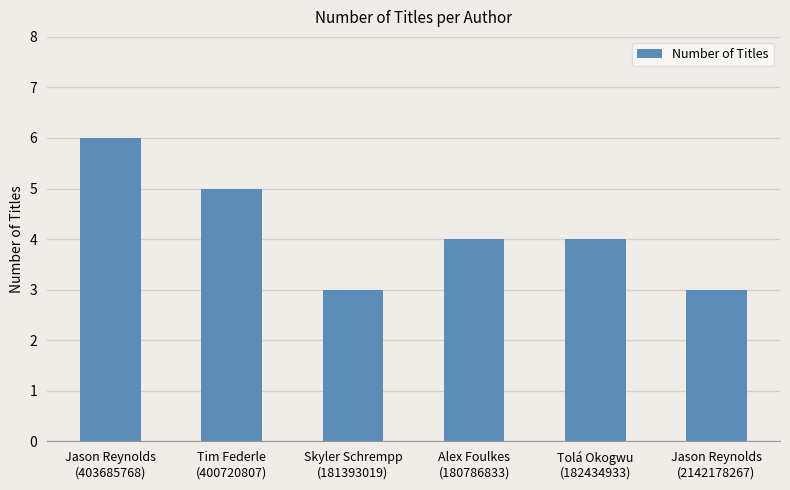

The value at Tolá Okogwu
(182434933) is 1. True or false?

False